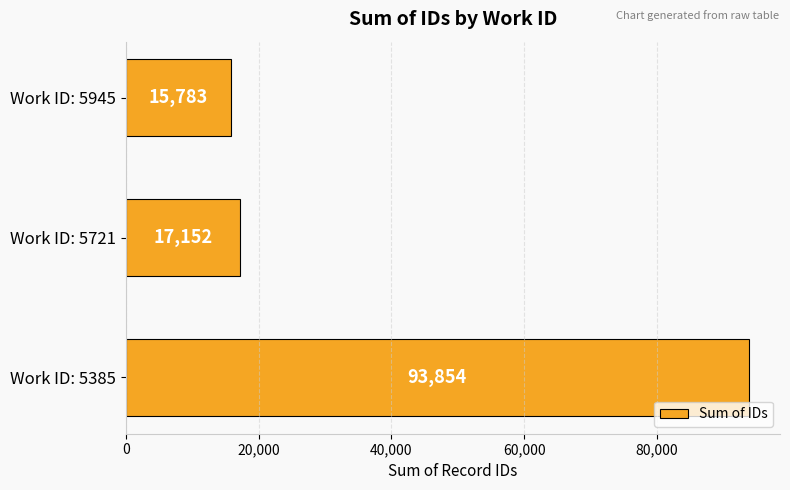

At which category does the chart reach its minimum across all series?

Work ID: 5945